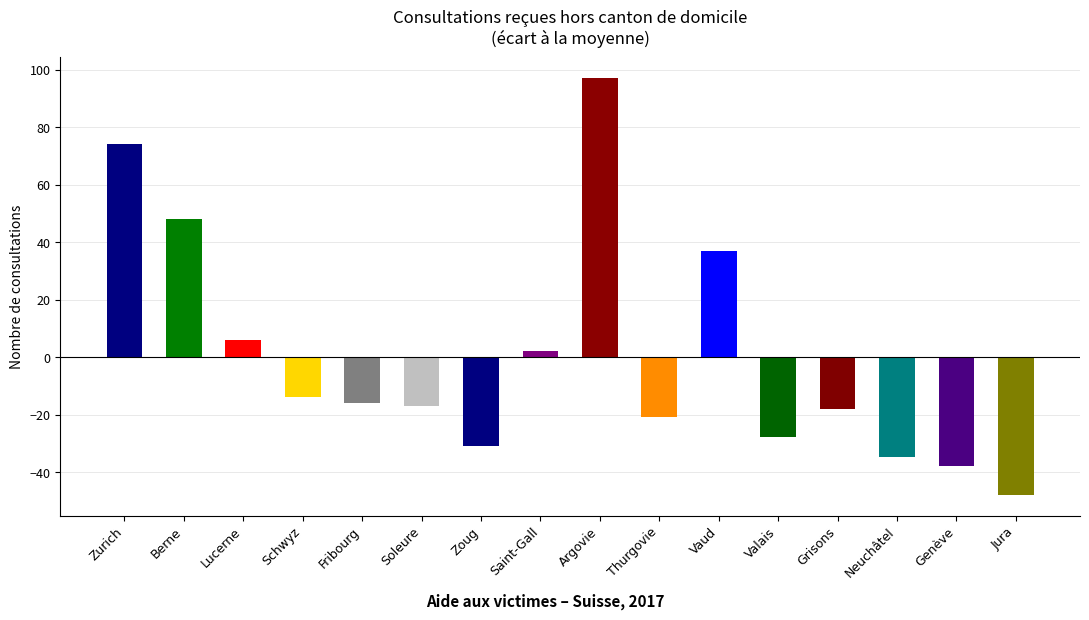

True or false: the data shows -37.9 at Genève.

True